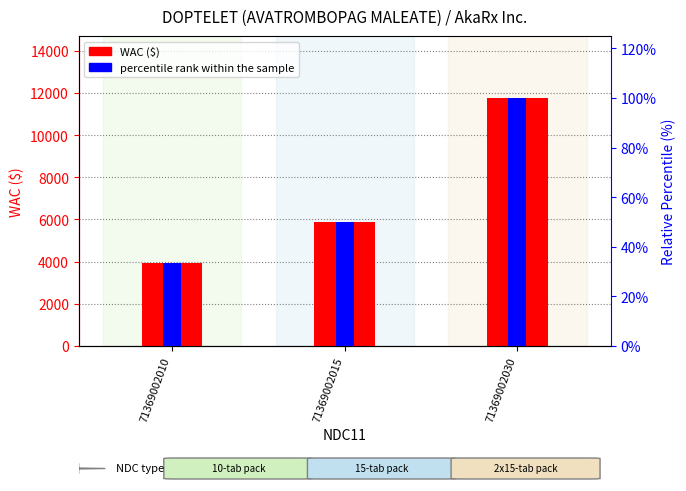

Which category has the lowest value across all series?

71369002010